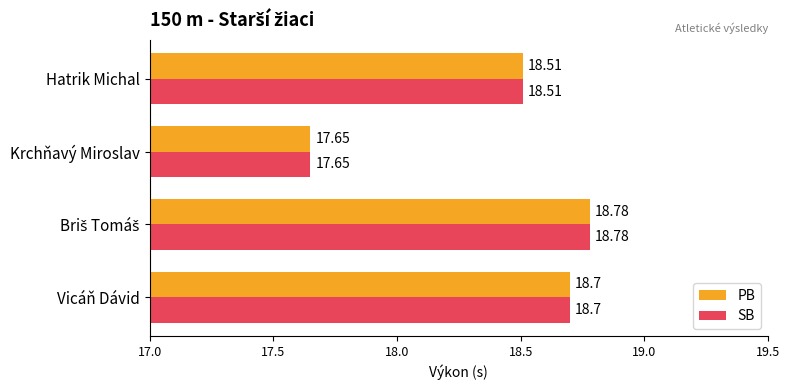

Where is PB nearest to the value 18?

Krchňavý Miroslav